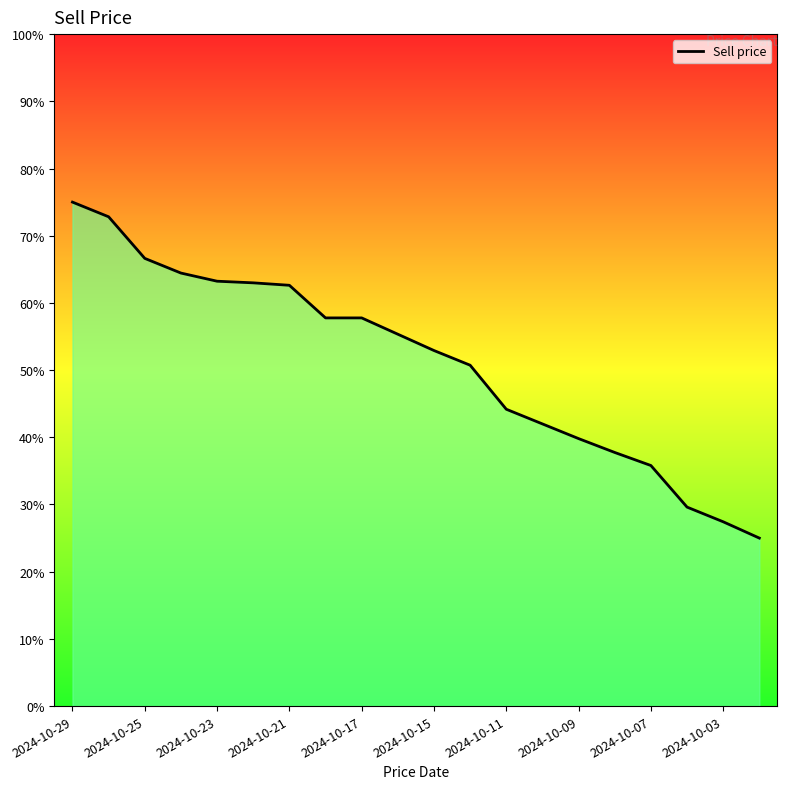

True or false: there are more than 1 points higher than both neighbors.

False